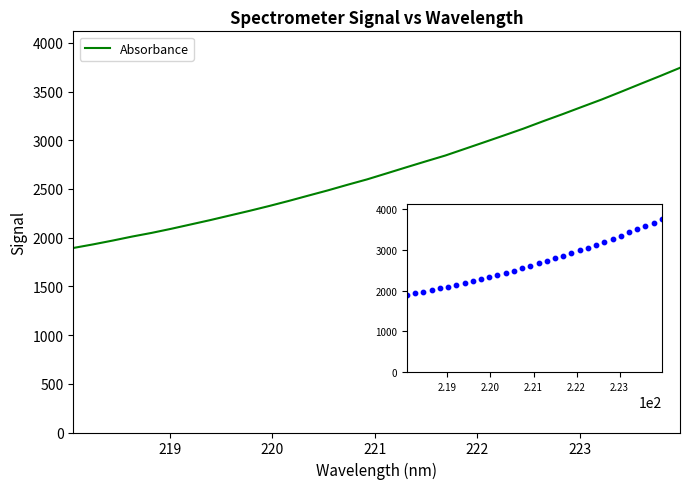

What is the maximum value shown in the chart?

3743.8